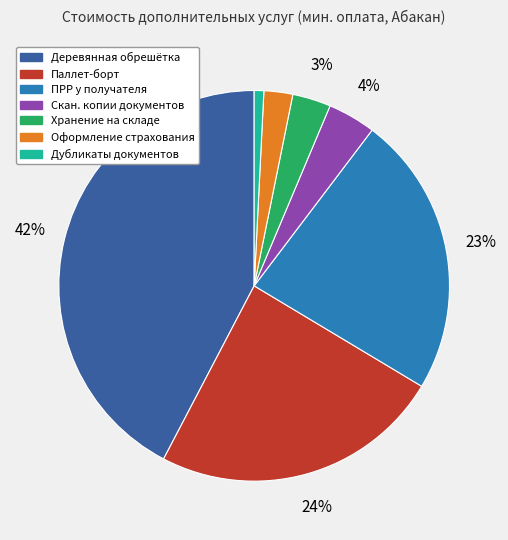

Do Оформление страхования and Скан. копии документов together represent more than half of the pie?

No